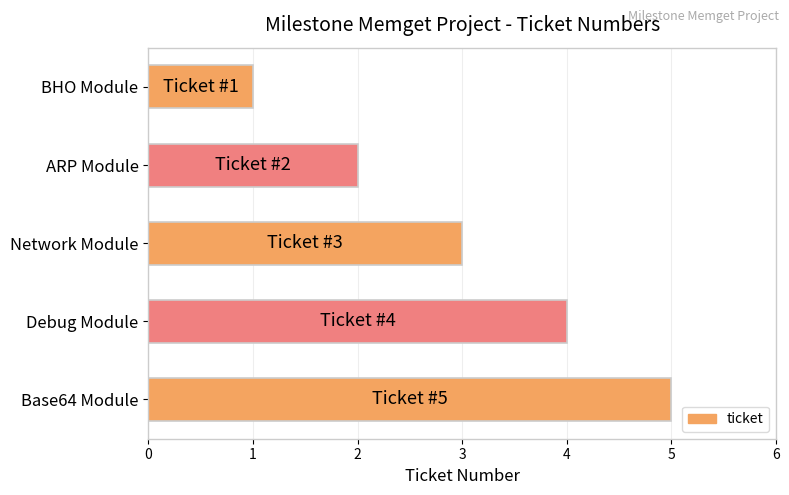

What is the change in value from Debug Module to BHO Module?

-3